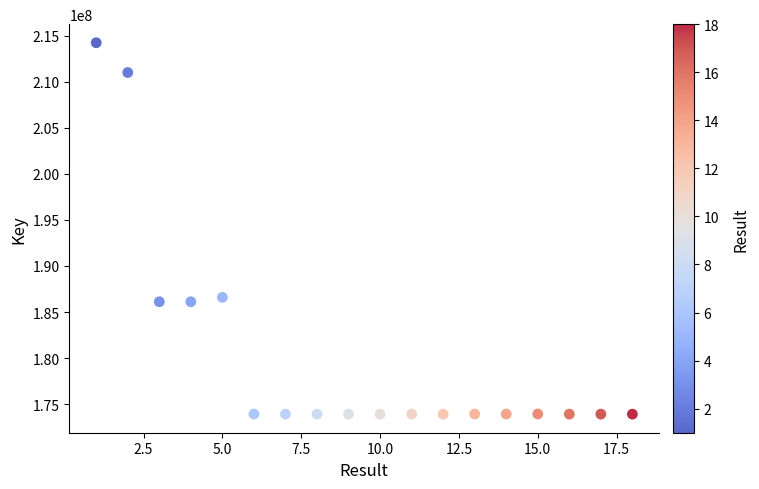

What Y value in the scatter plot is closest to 194077317?

186589350